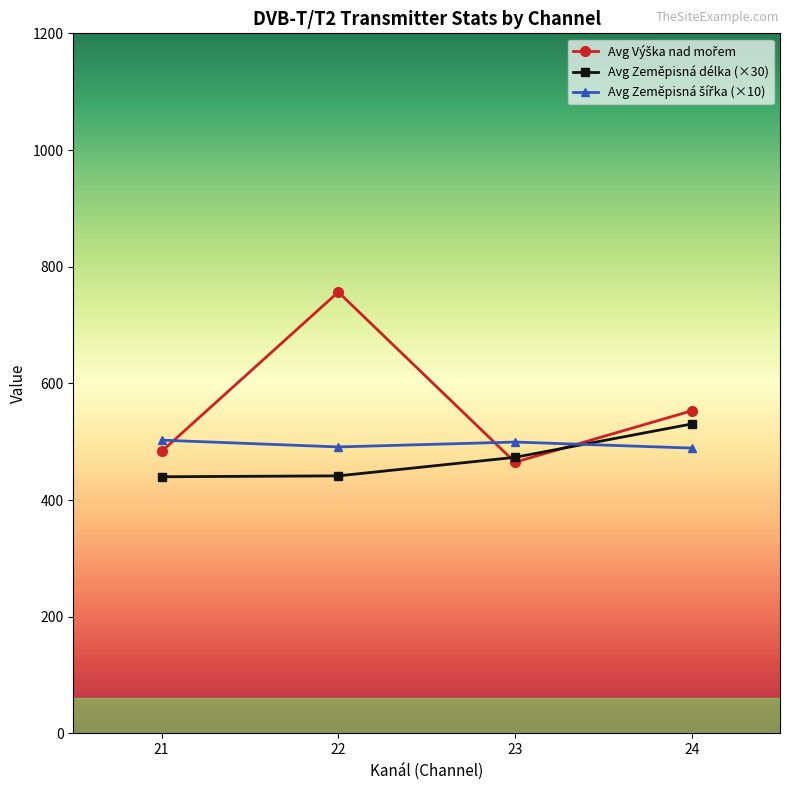

What is the minimum value for Avg Zeměpisná délka (×30)?

440.0